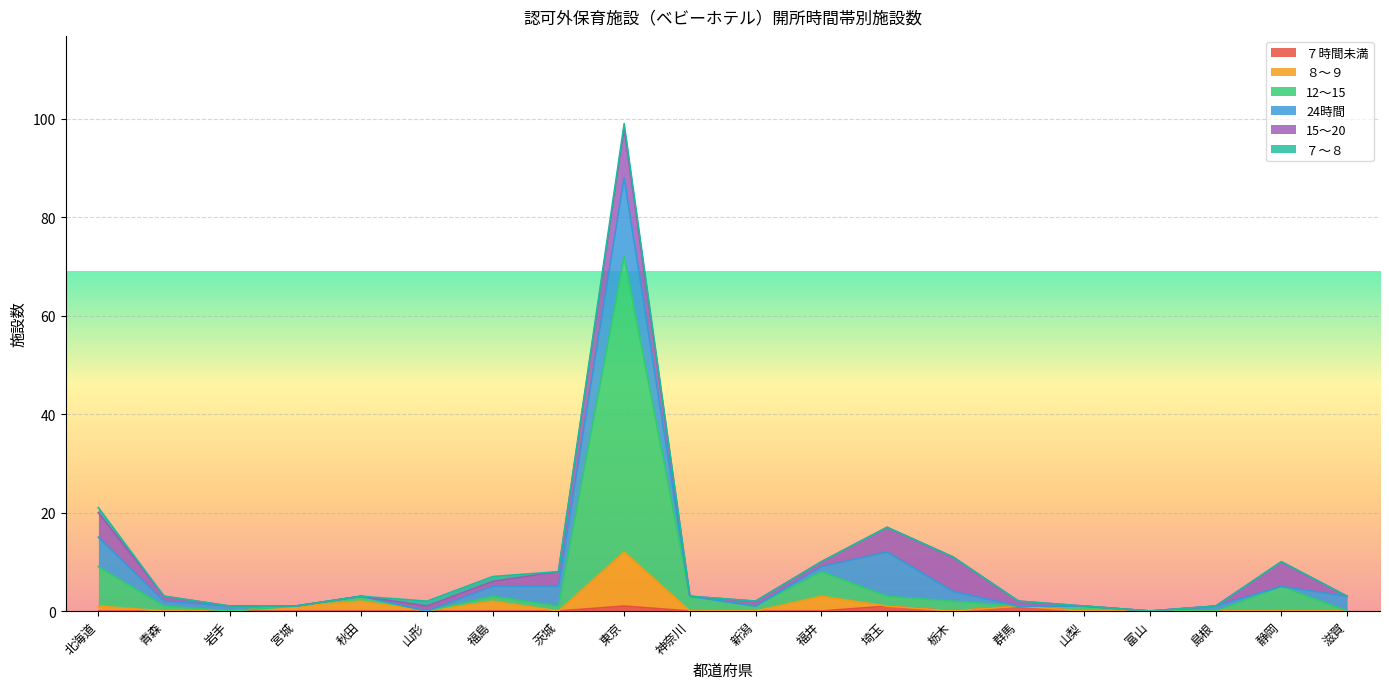

True or false: ７時間未満 and 12～15 intersect in this chart.

False